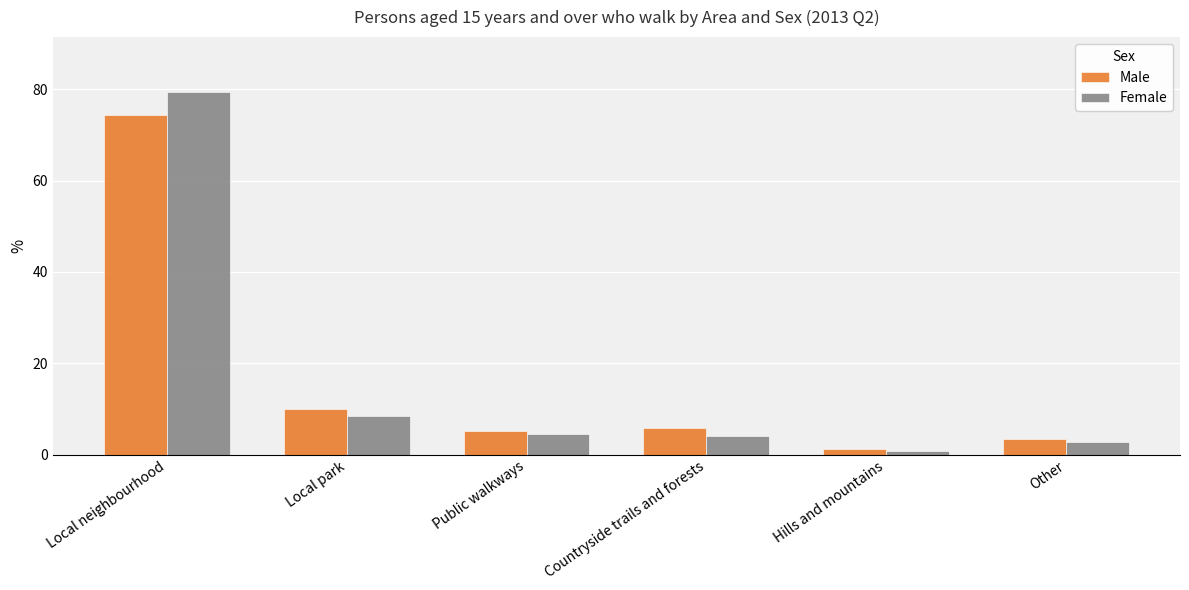

Which category has the lowest value in the Female series?

Hills and mountains